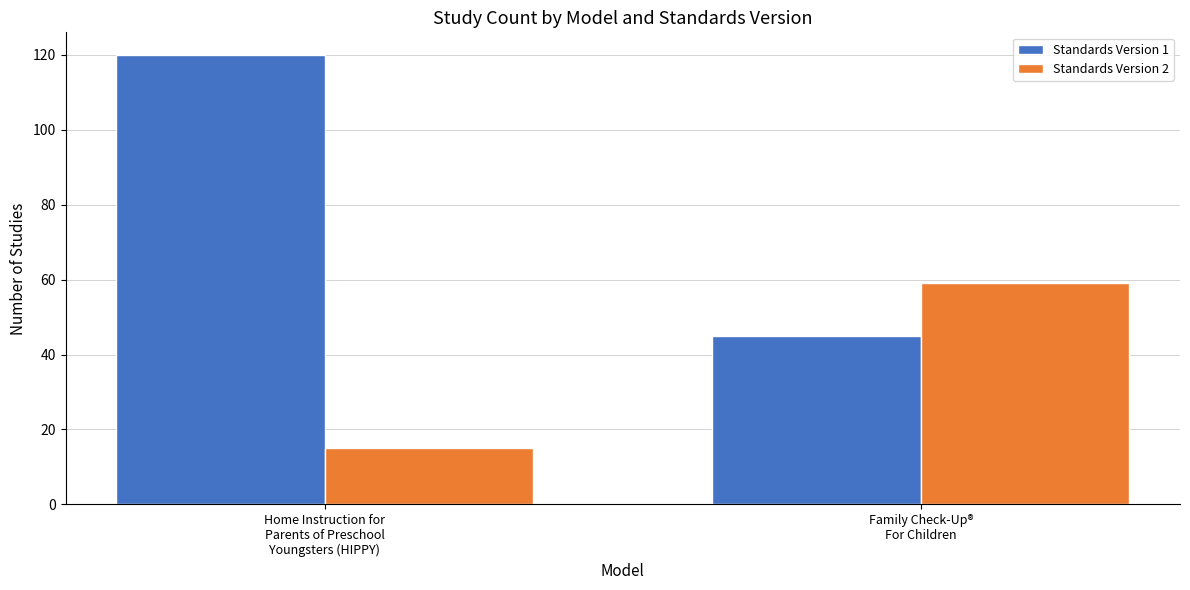

Reading left to right, list all the values displayed in this chart.

Standards Version 1: Home Instruction for
Parents of Preschool
Youngsters (HIPPY)=120	Family Check-Up®
For Children=45
Standards Version 2: Home Instruction for
Parents of Preschool
Youngsters (HIPPY)=15	Family Check-Up®
For Children=59